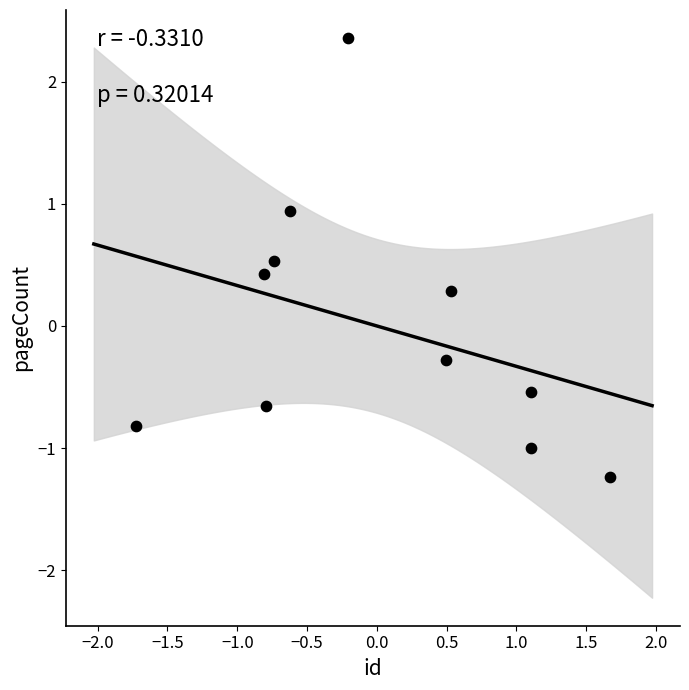

What is the range of Y values (max minus min)?

3.6